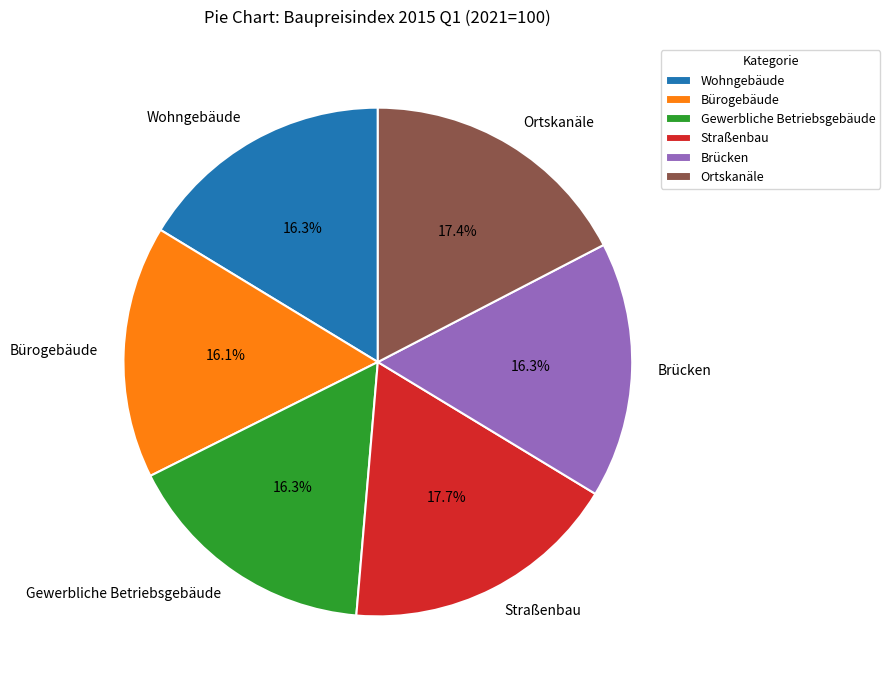

What percentage is the Gewerbliche Betriebsgebäude slice, to the nearest percent?

16%